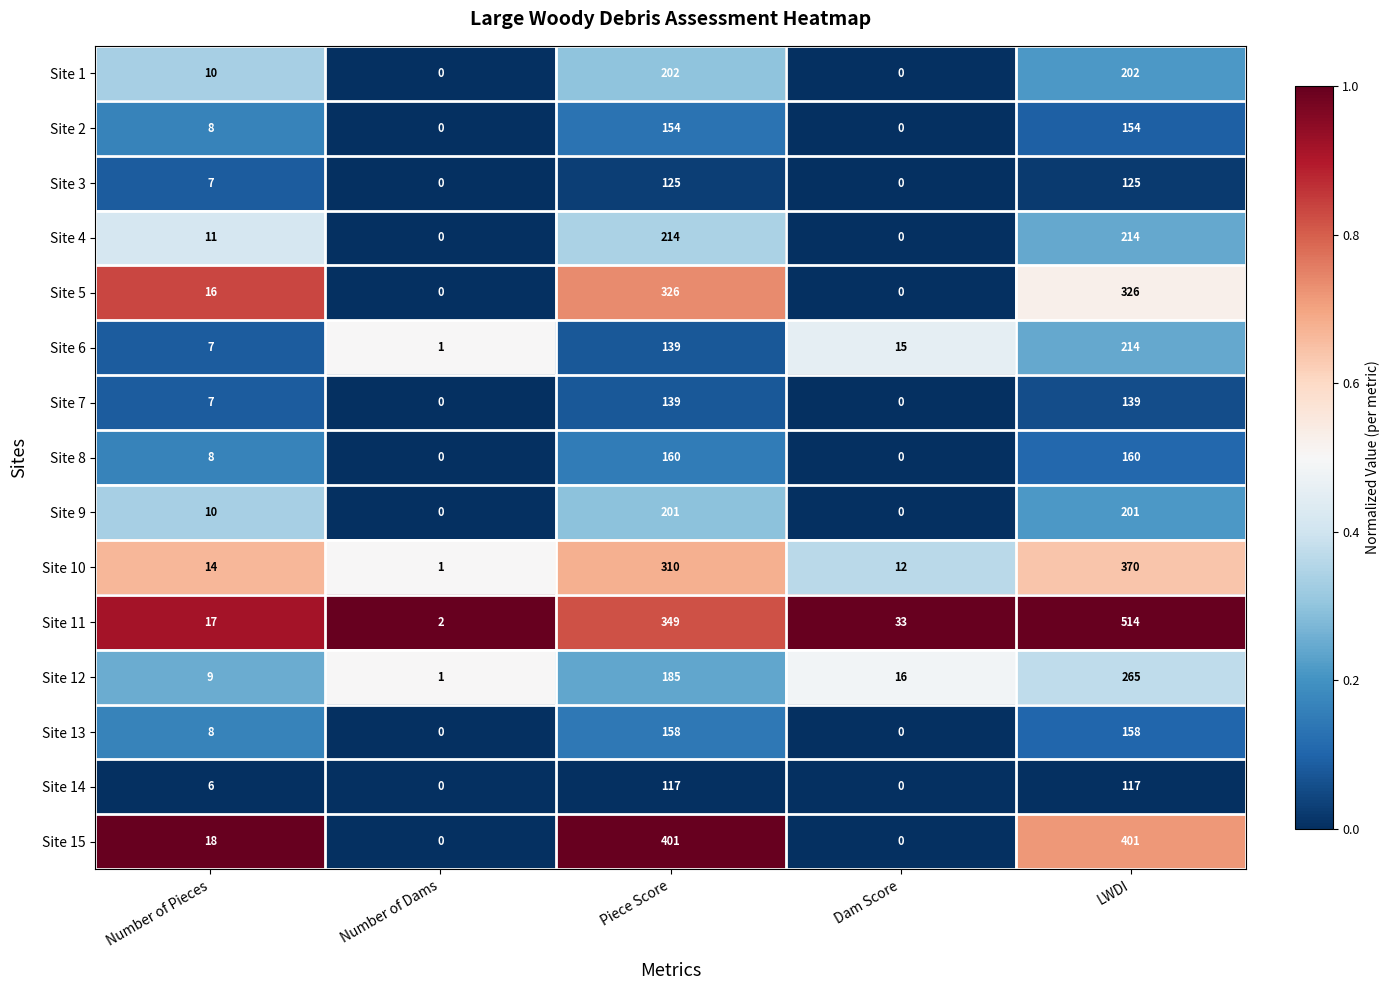

At how many categories does at least one series exceed 0?

5